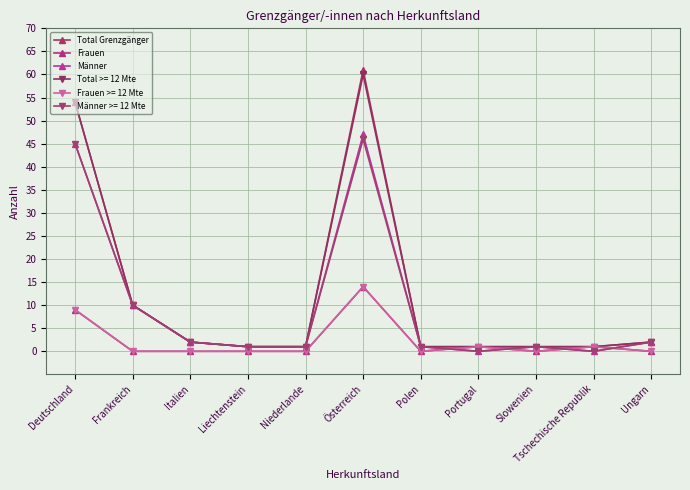

Which category has the highest value in the Männer series?

Österreich